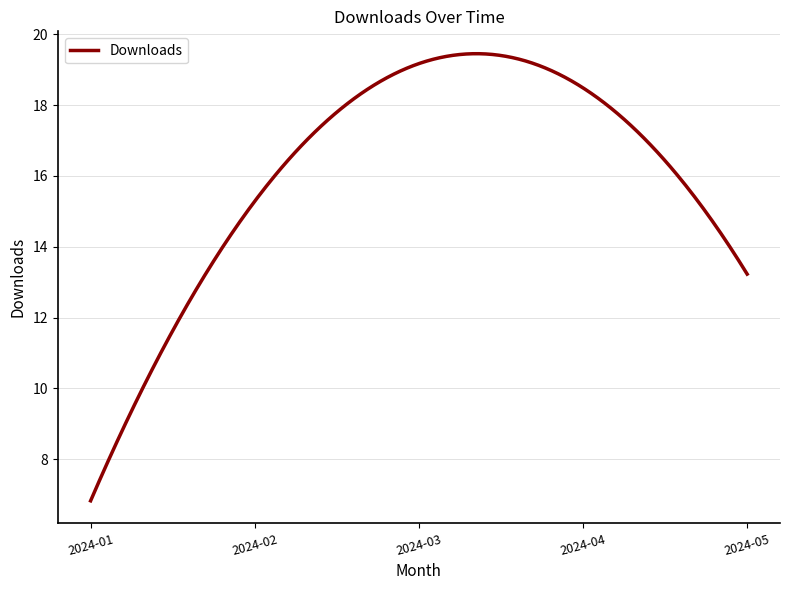

What is the maximum value shown in the chart?

19.5